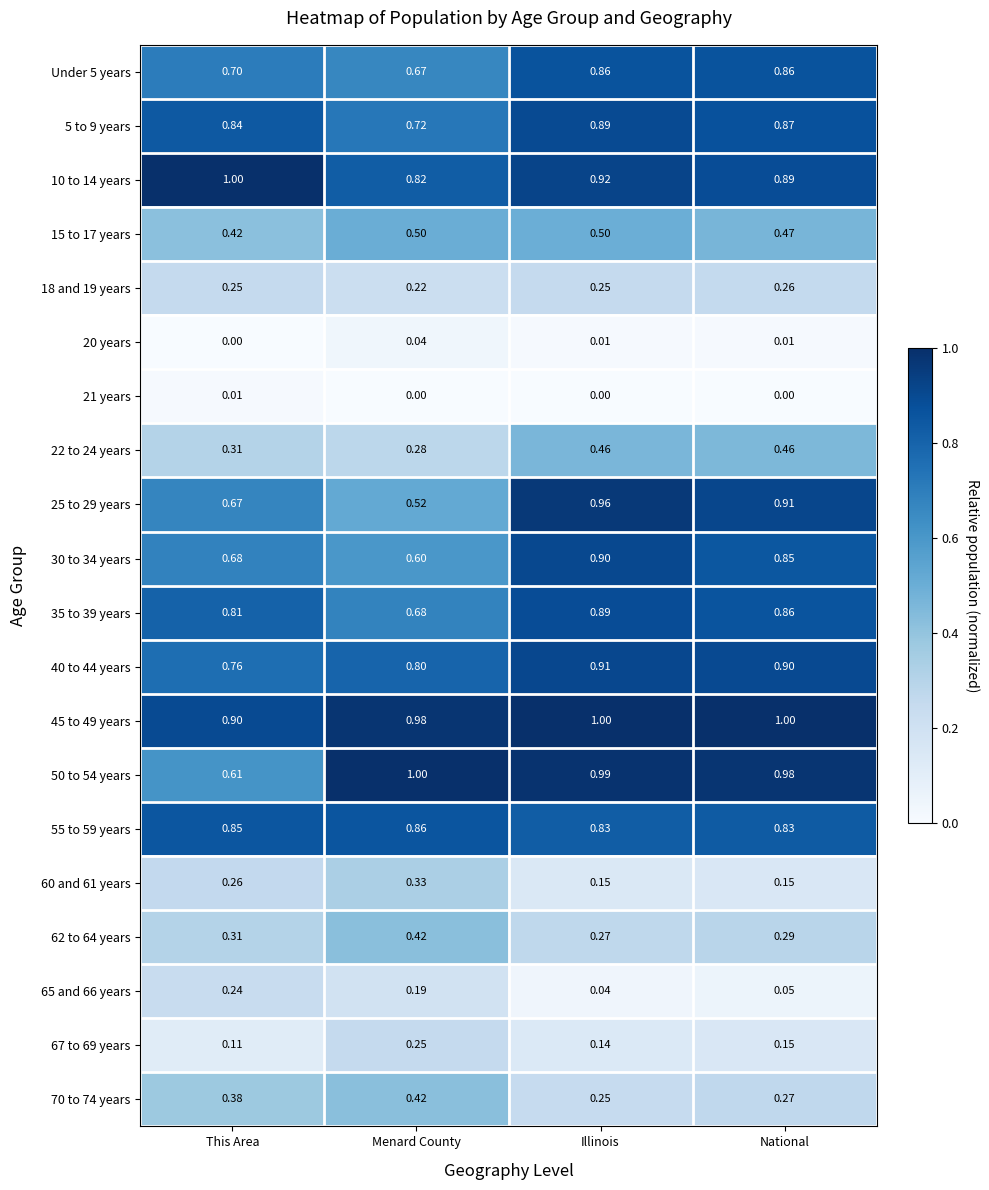

At which label does 35 to 39 years reach its peak?

Illinois